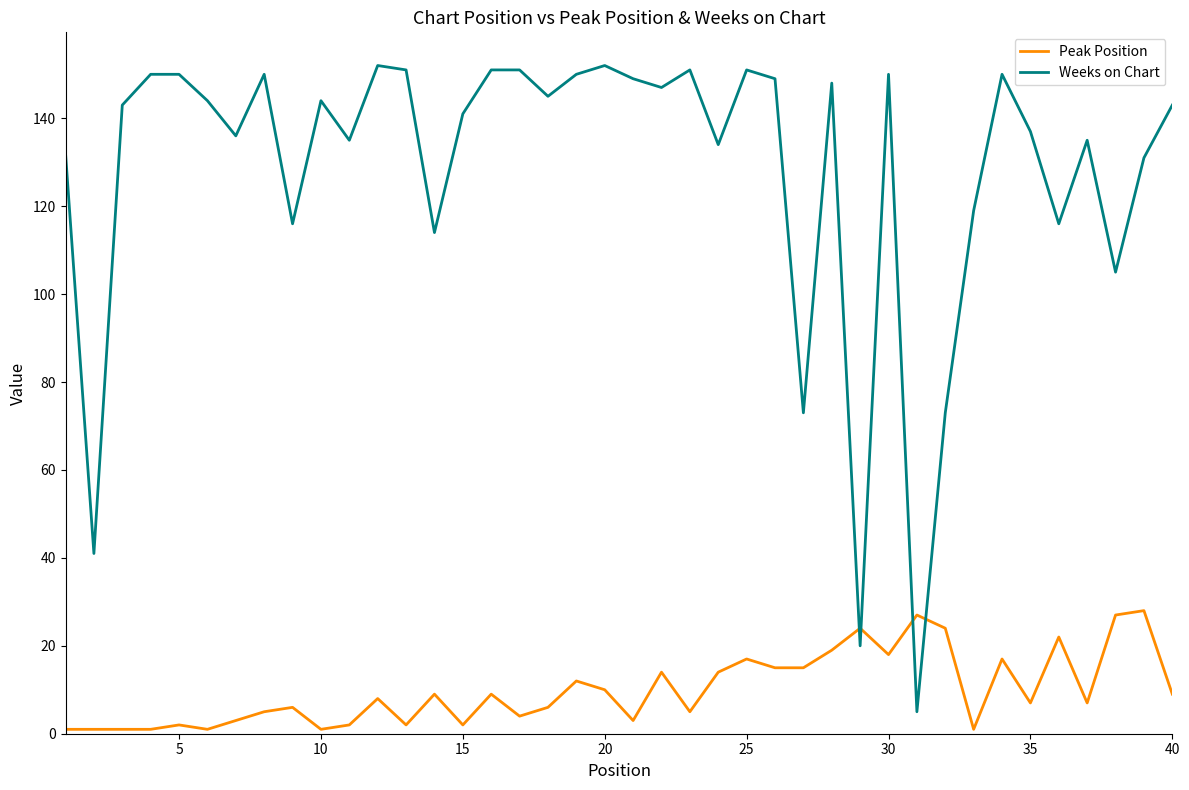

Which series has the widest spread of values?

Weeks on Chart